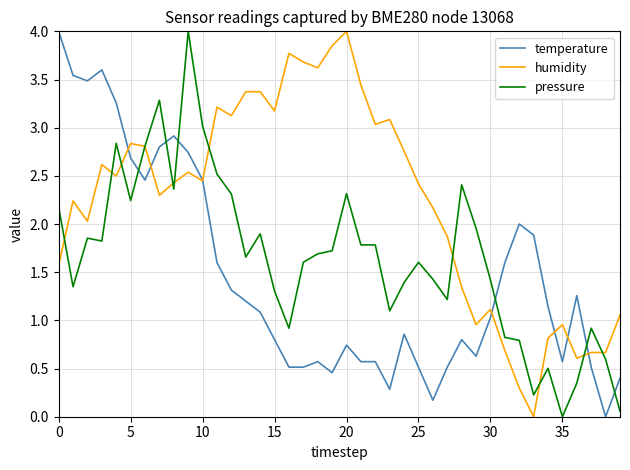

What is the highest value of the humidity series?

4.0